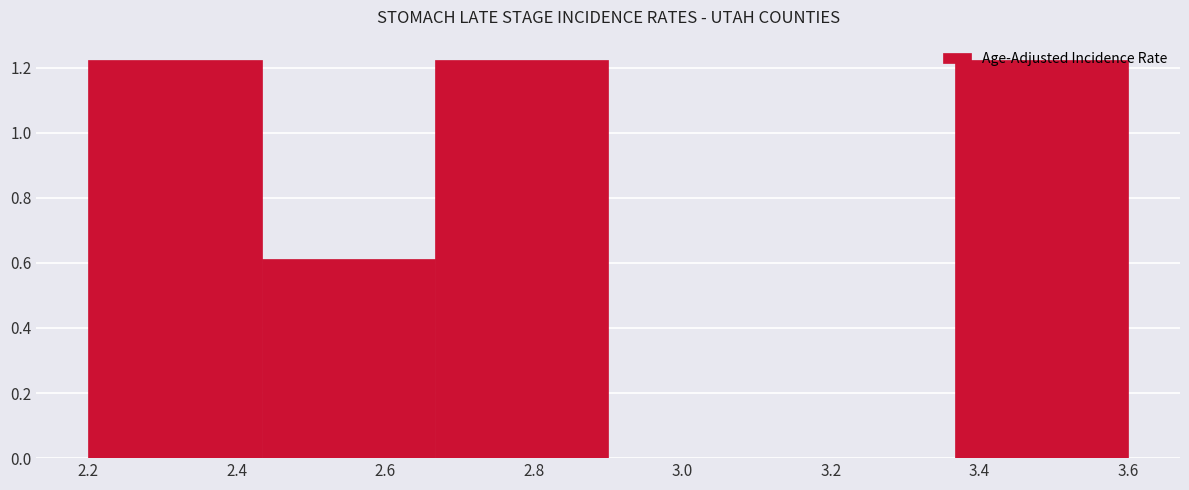

Reading left to right, transcribe this chart: for each bar, give the range it covers on the x-axis and its height. Neither the bar edges nor the heights are printed on the chart, so give them approximately, as read against the axes.

2.20 to 2.44: 1.22
2.44 to 2.66: 0.62
2.66 to 2.90: 1.22
2.90 to 3.14: 0
3.14 to 3.36: 0
3.36 to 3.60: 1.22